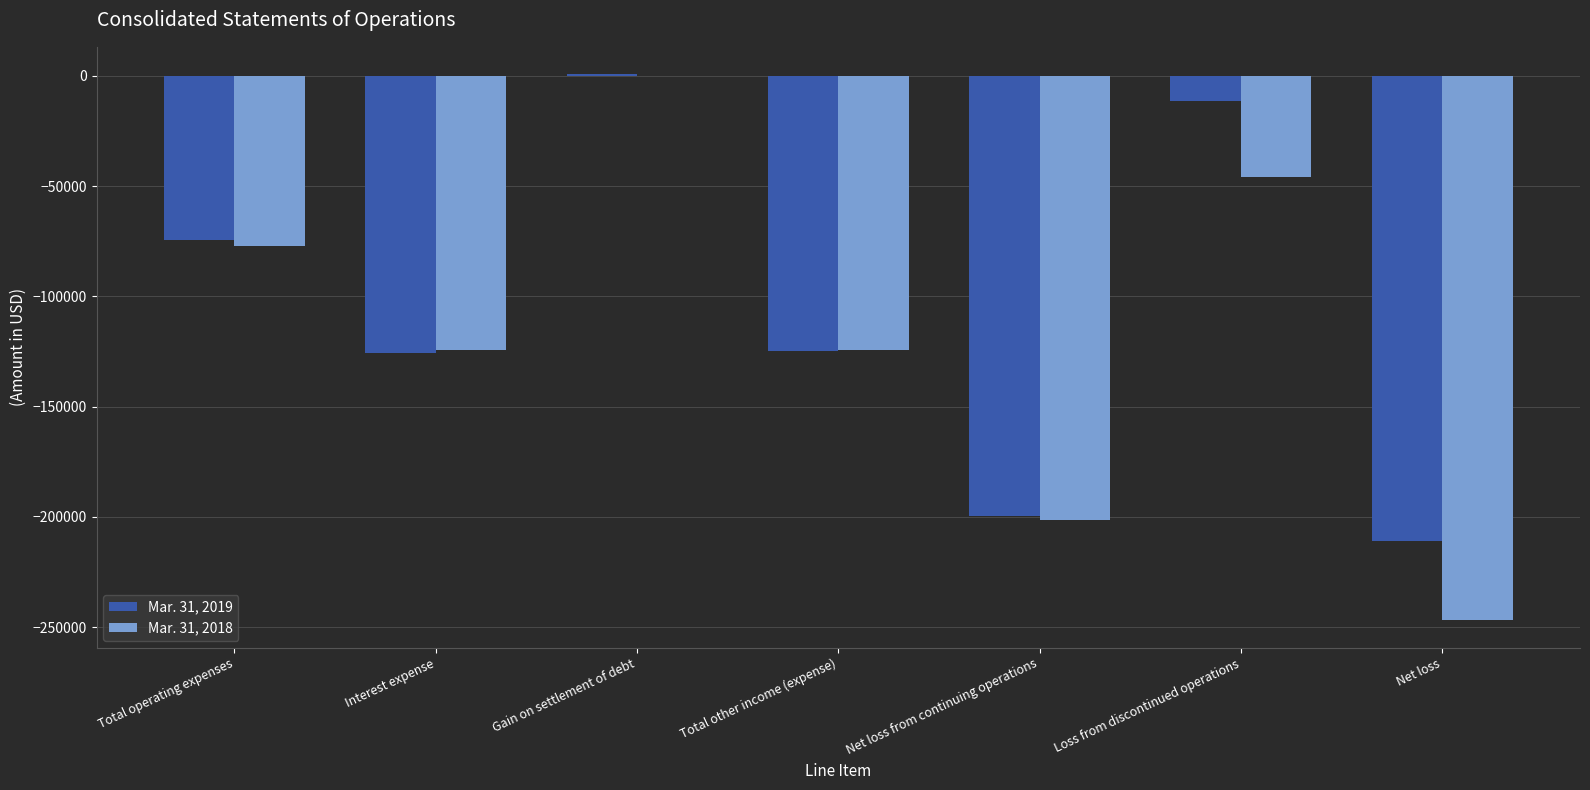

Which category has the highest value in the Mar. 31, 2019 series?

Gain on settlement of debt